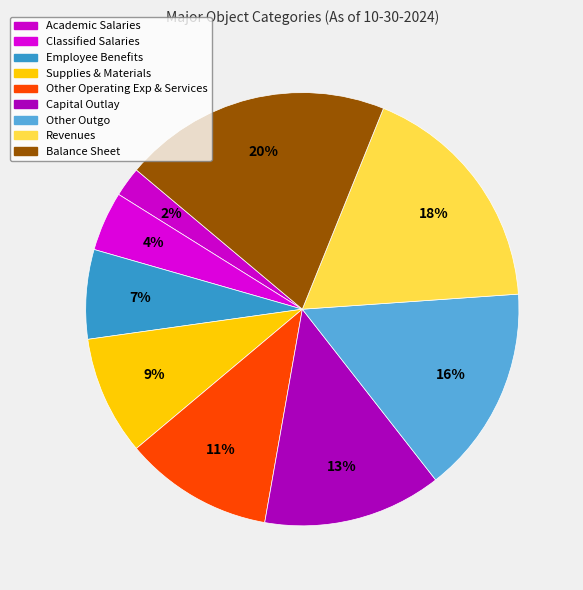

What is the ratio of the value at Employee Benefits to the value at Revenues?

0.4